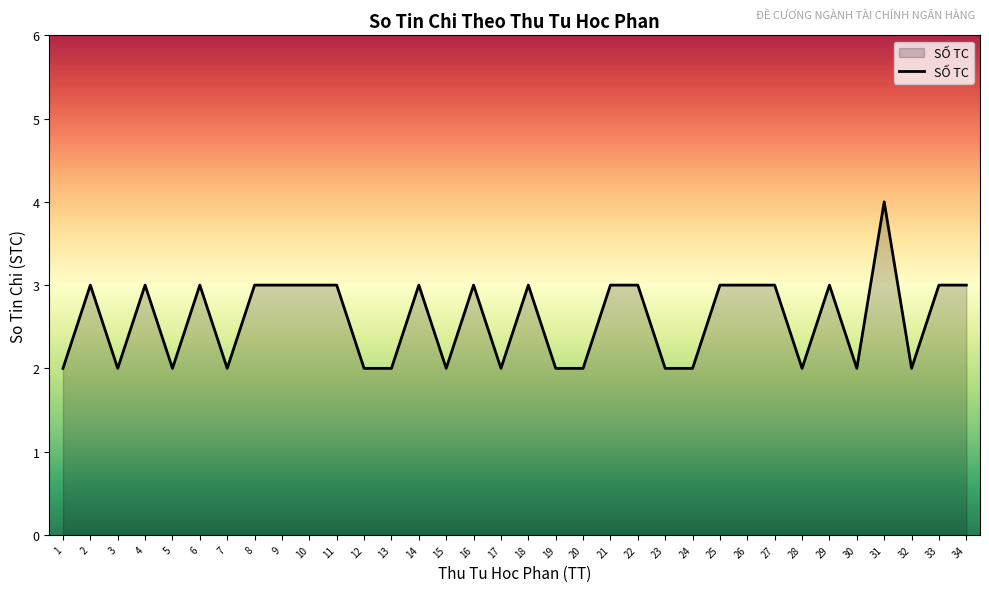

What value does the data have at 24?

2